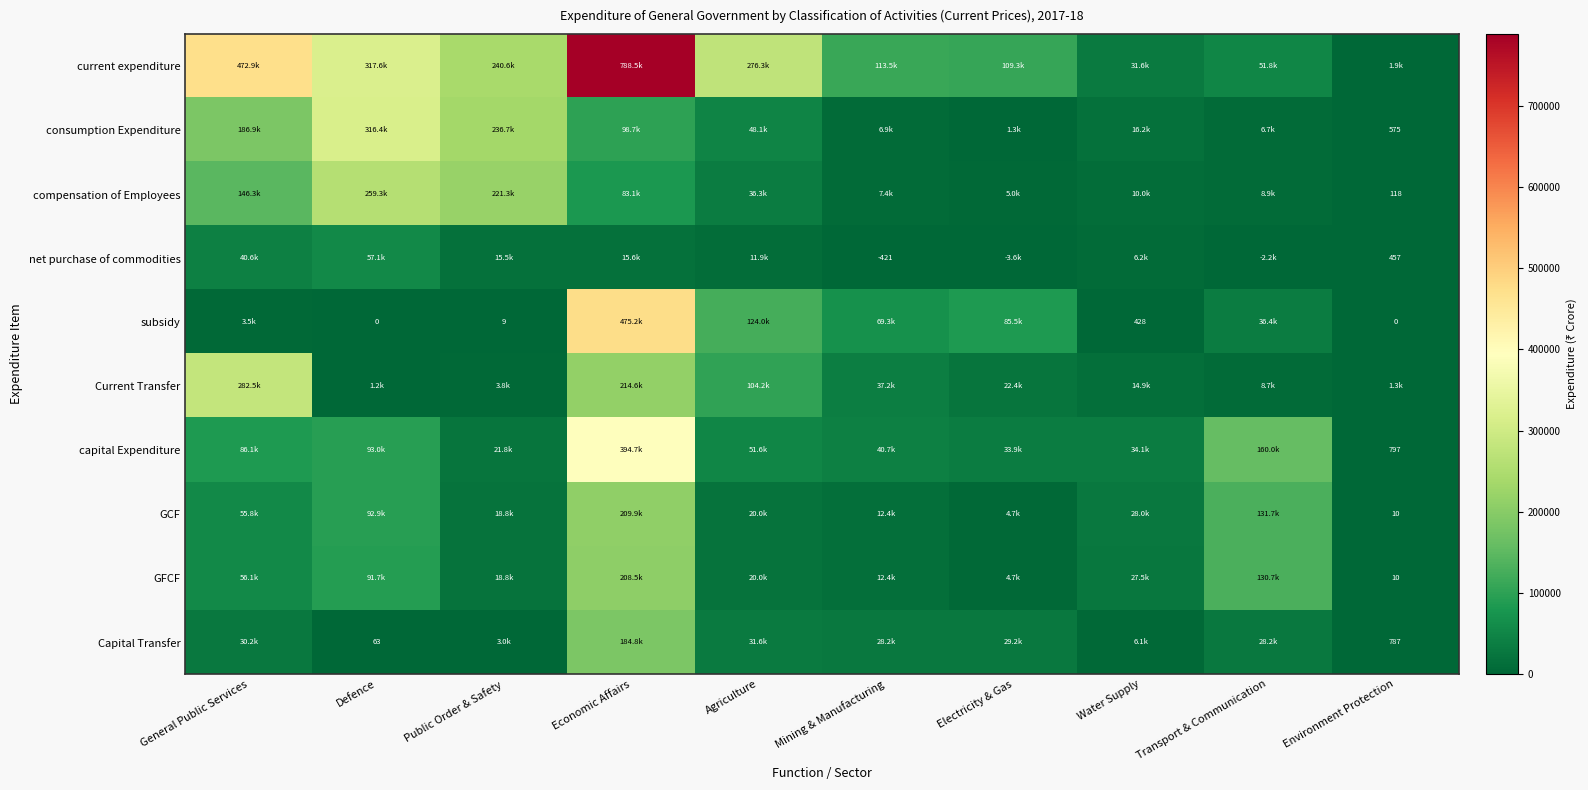

Is it true that Capital Transfer equals 63 at Defence?

True